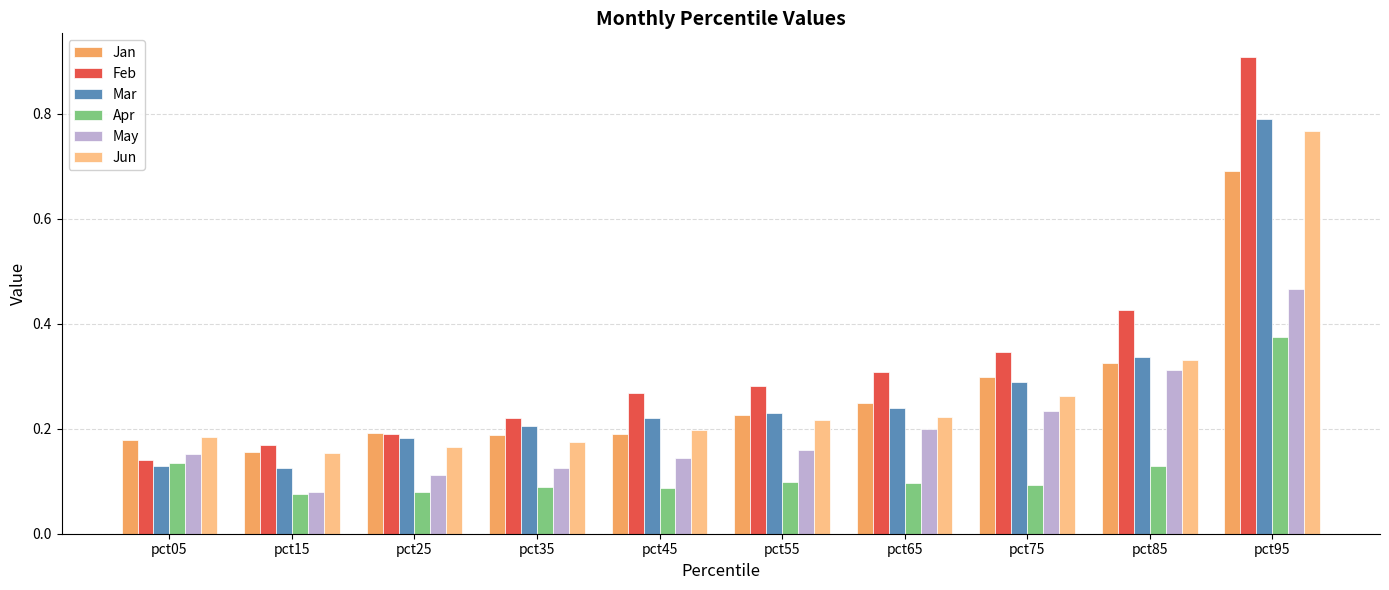

Where is Feb nearest to the value 0?

pct05